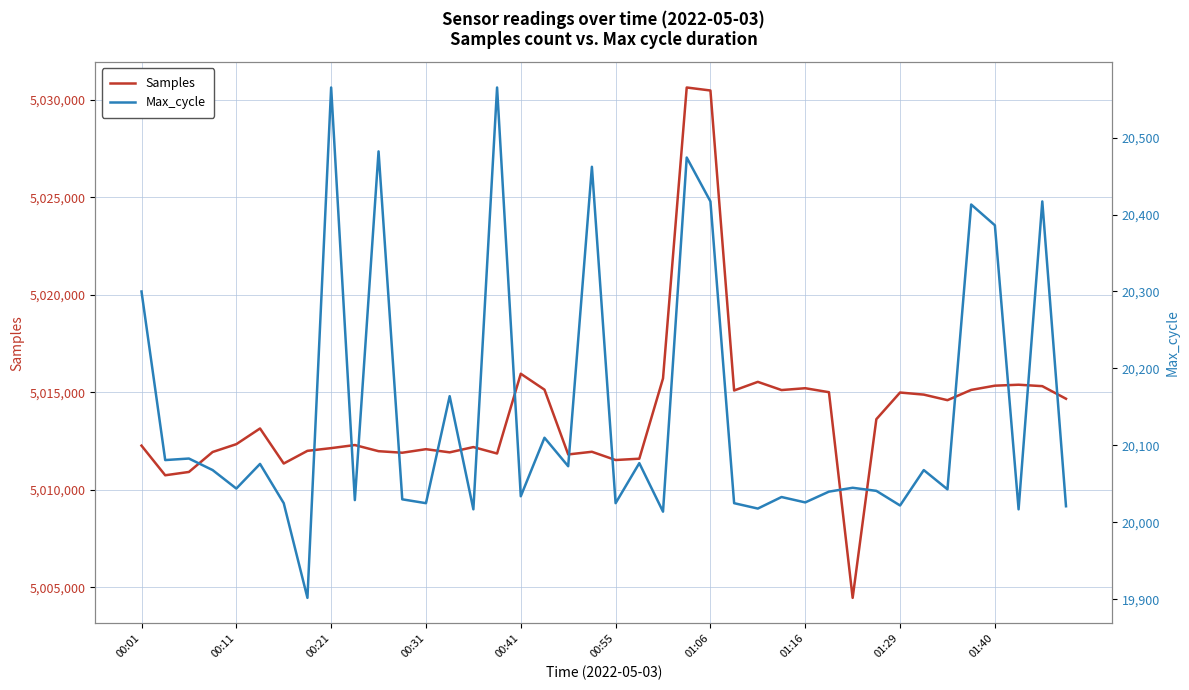

True or false: Max_cycle has a value of 12256 at 01:06.

False